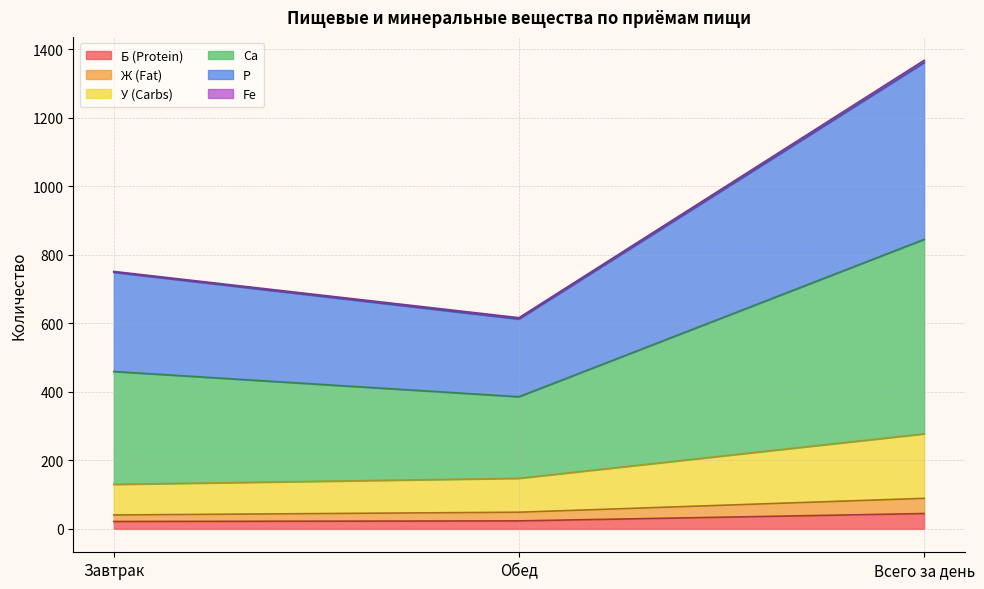

What is the label of the 3rd point from the left?

Всего за день